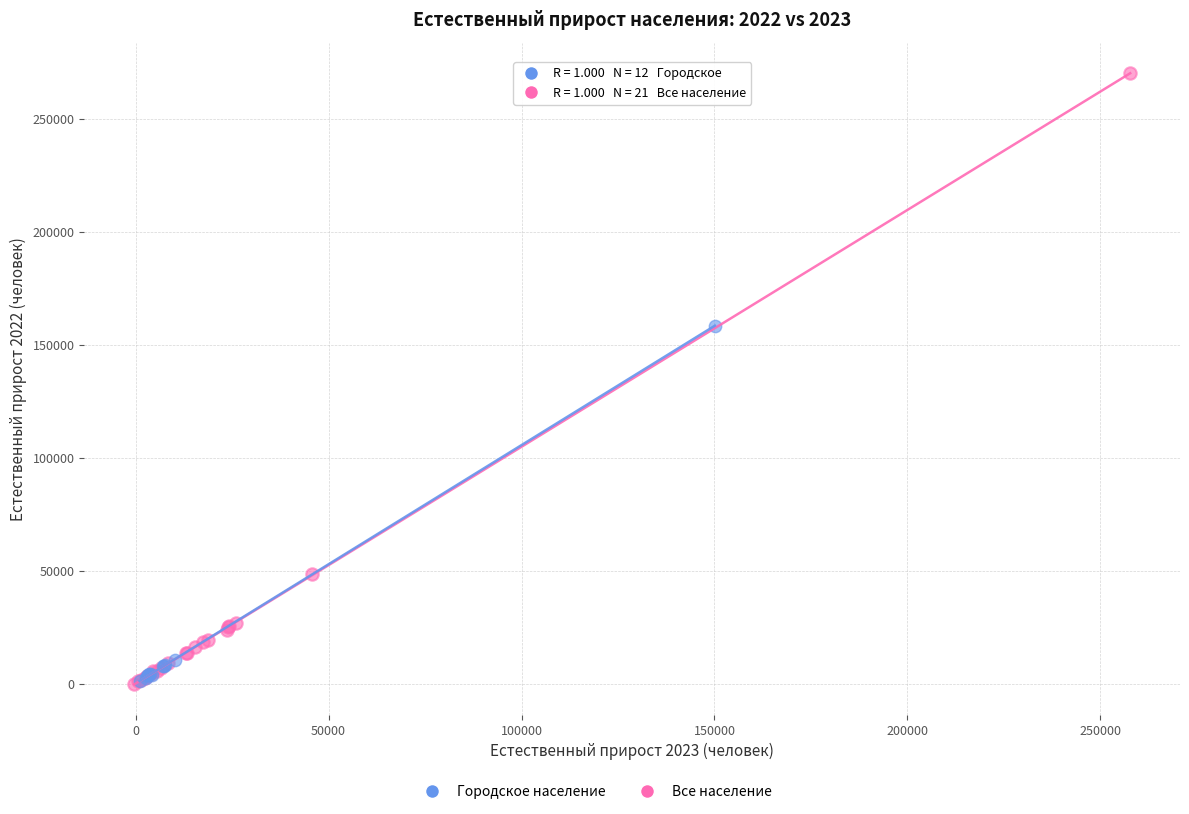

Which series contains the highest Y value?

Все население